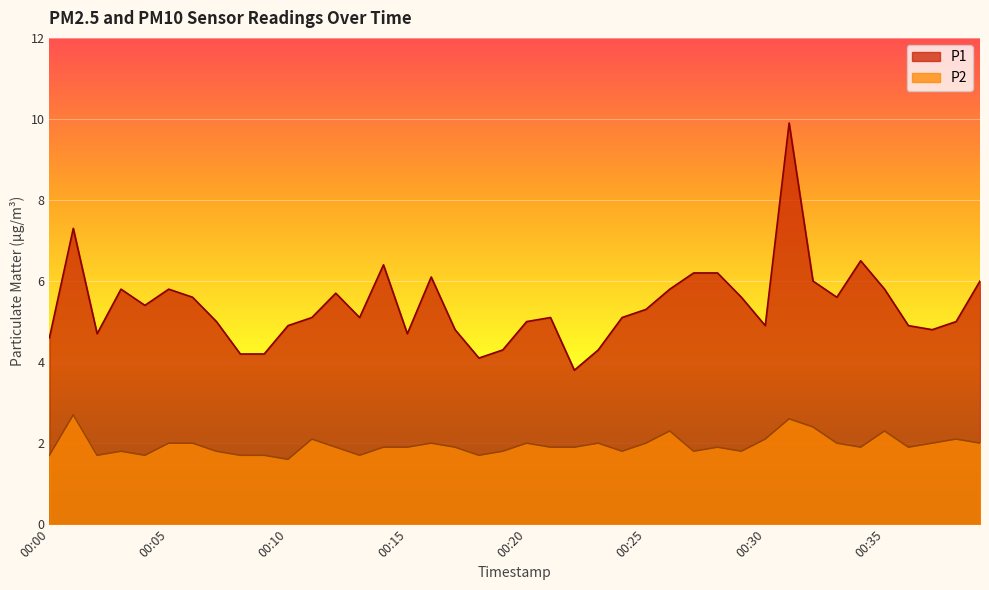

True or false: P2 and P1 cross at least once.

False